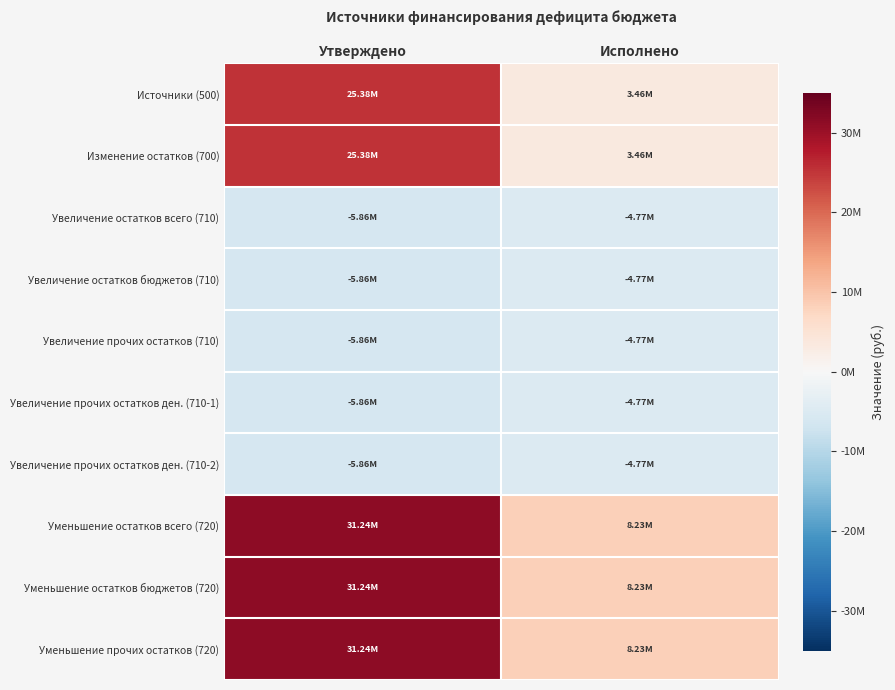

What is the total value across all series at Исполнено?

7757924.3